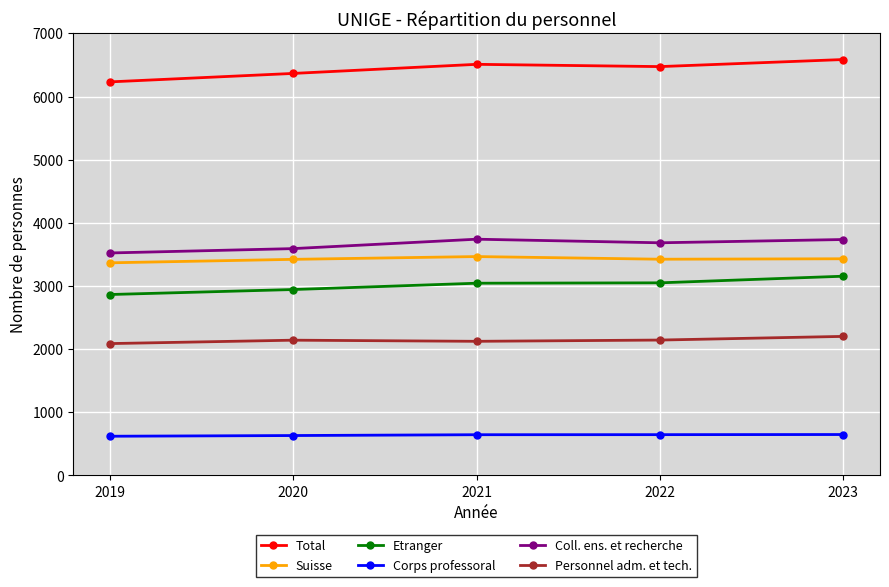

True or false: Etranger and Coll. ens. et recherche cross at least once.

False